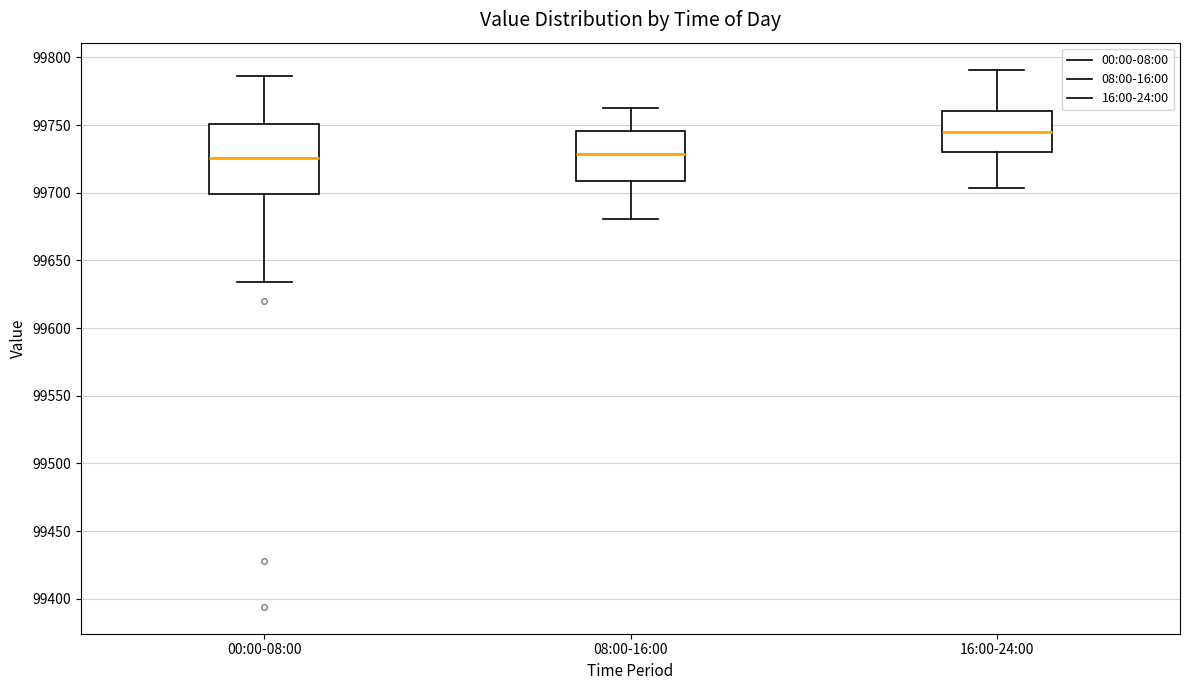

Where is the lower edge of the box for 16:00-24:00 on the y-axis? The values are not printed on the chart, so give them approximately, as read against the axis.

99730